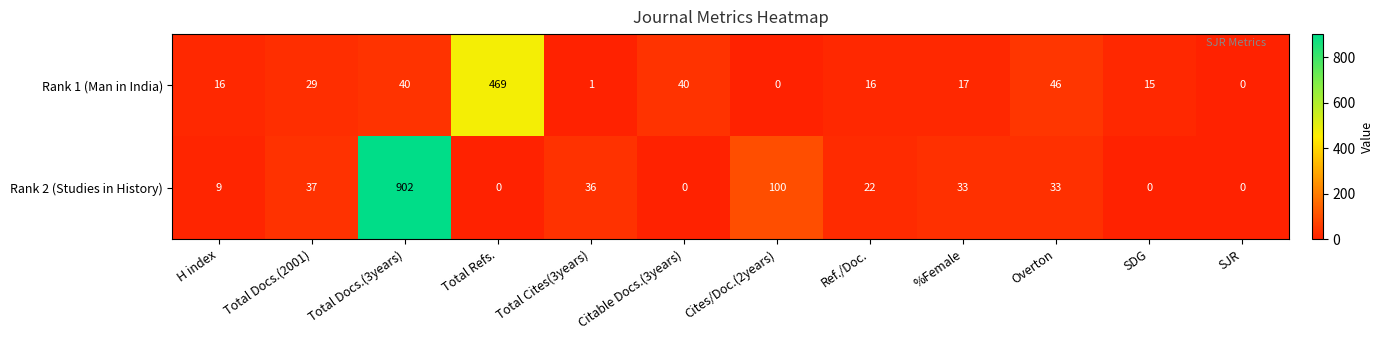

What is the difference between the highest and lowest values at %Female?

16